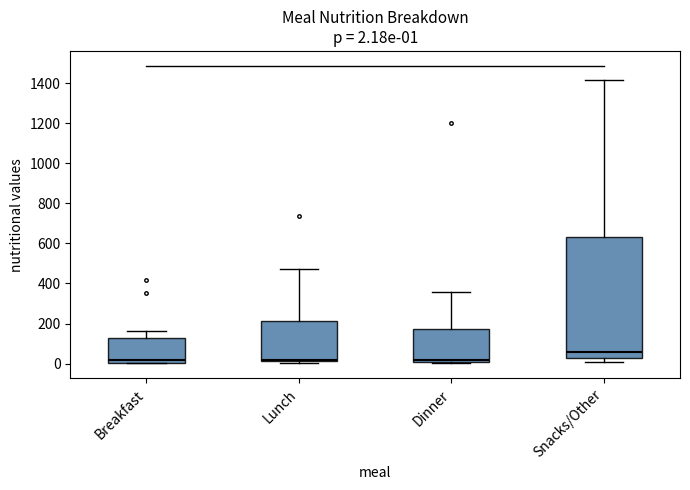

Which box's median line is the highest?

Snacks/Other